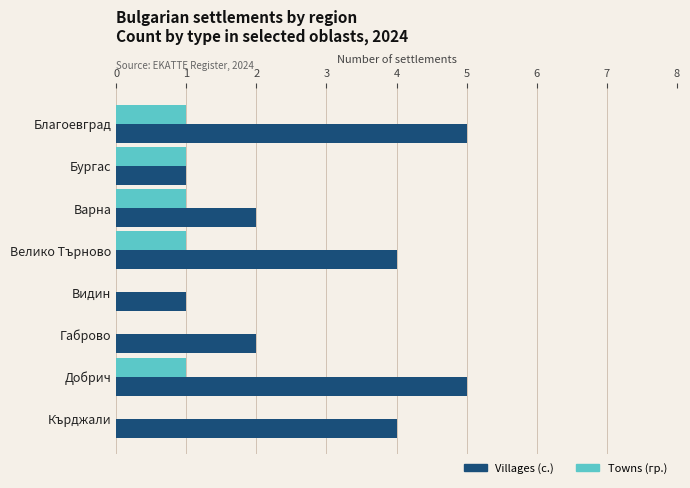

What is the total value across all series at Добрич?

6